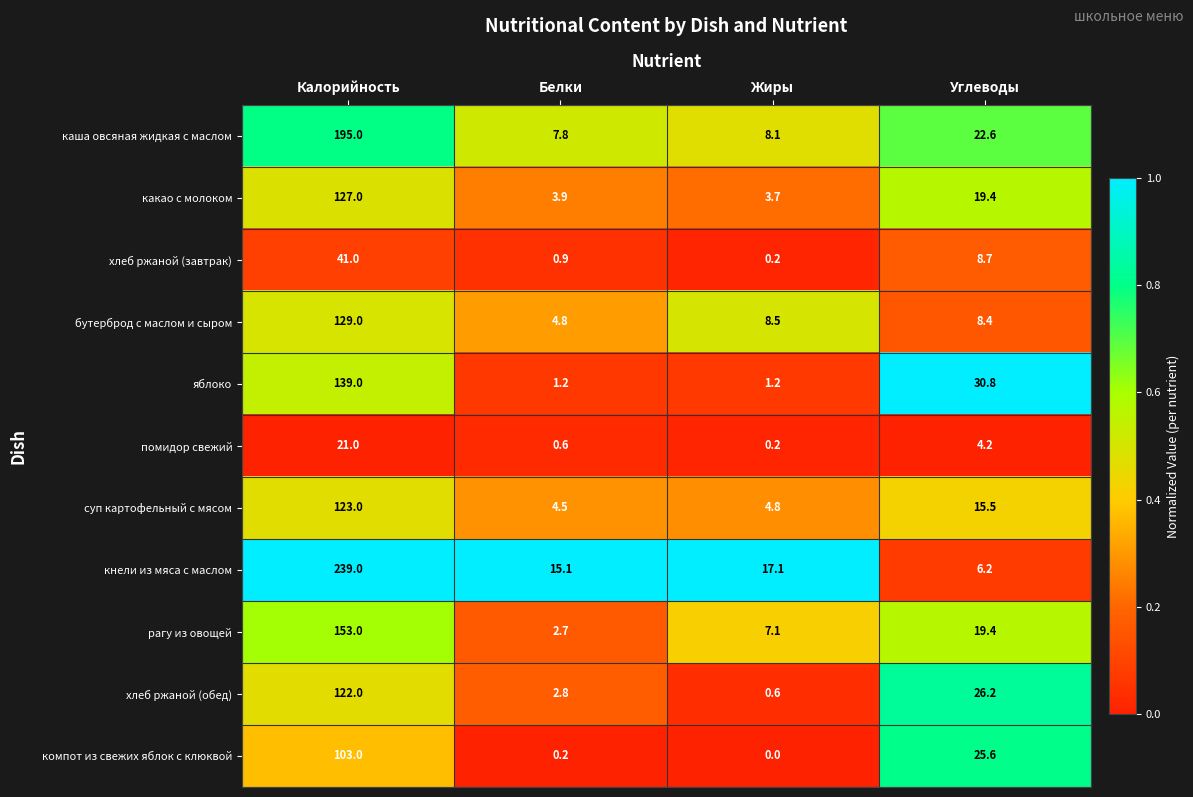

Which series has the largest range (max minus min)?

кнели из мяса с маслом